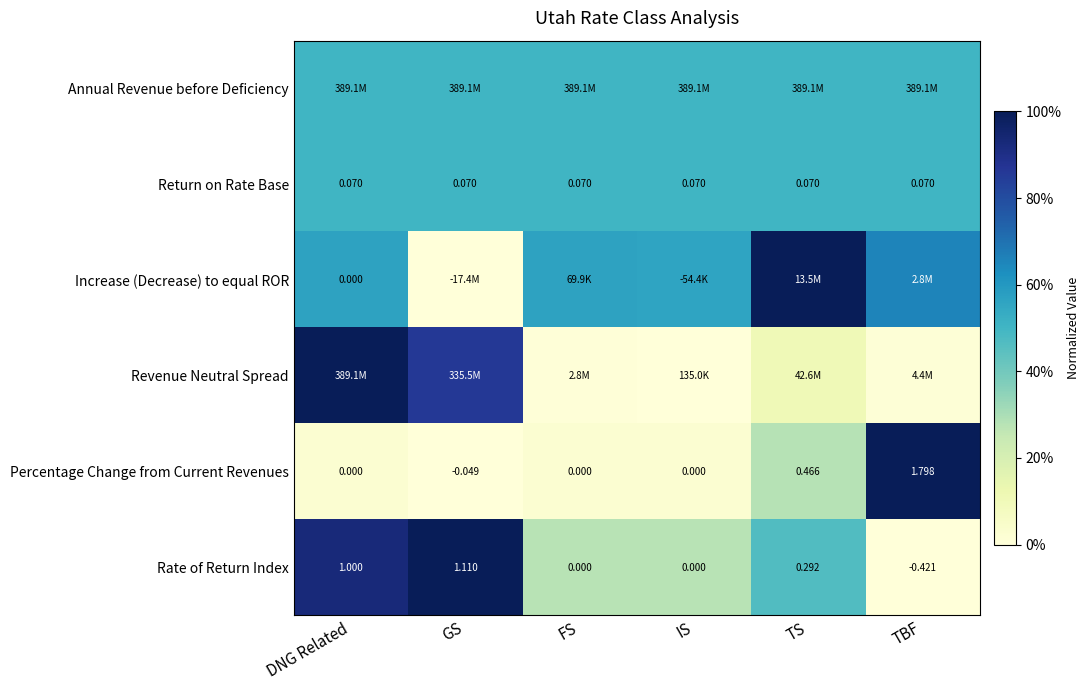

At how many categories does at least one series exceed 0?

6